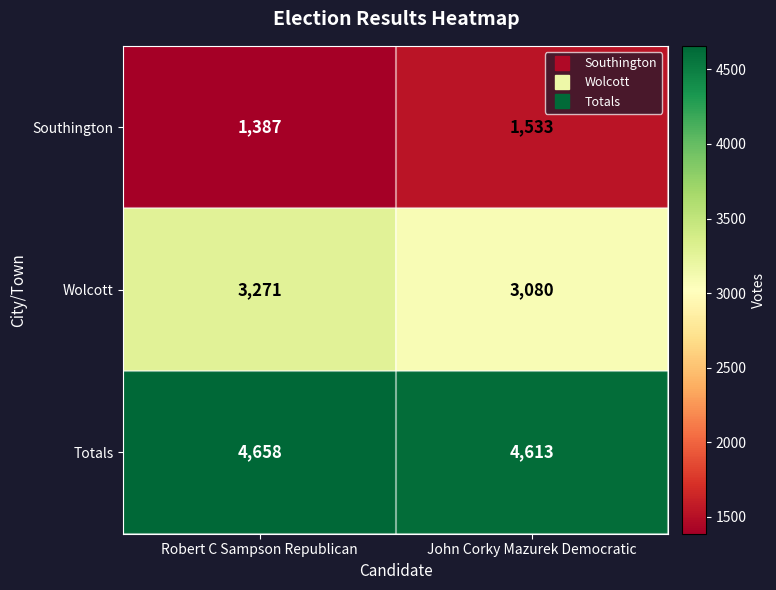

Which series has the largest range (max minus min)?

Wolcott